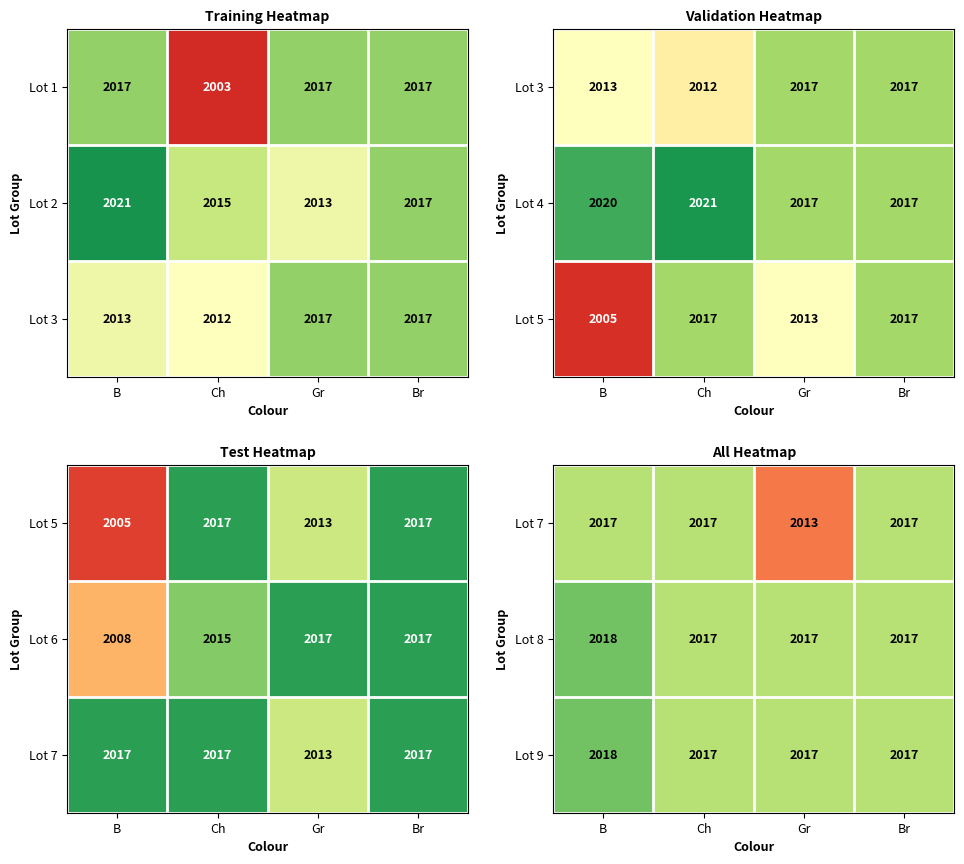

At which category does the chart reach its minimum across all series?

Gr